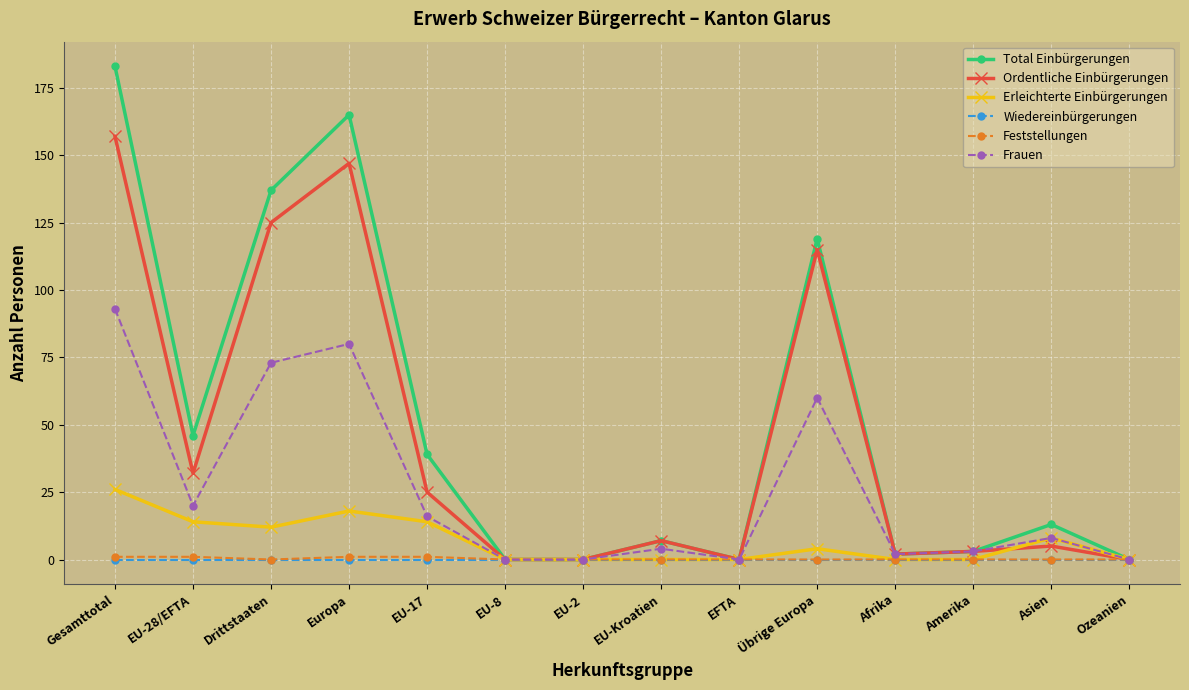

At which category is the sum across all series the highest?

Gesamttotal